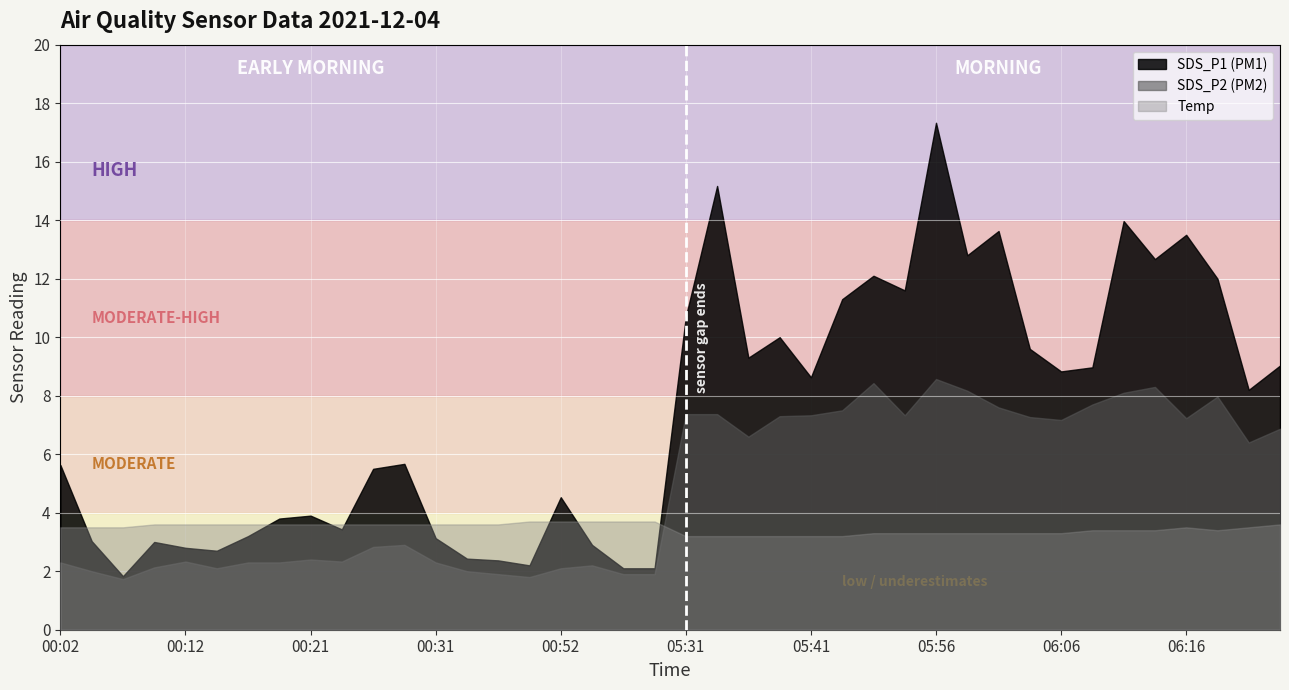

Where is Temp nearest to the value 3?

05:31